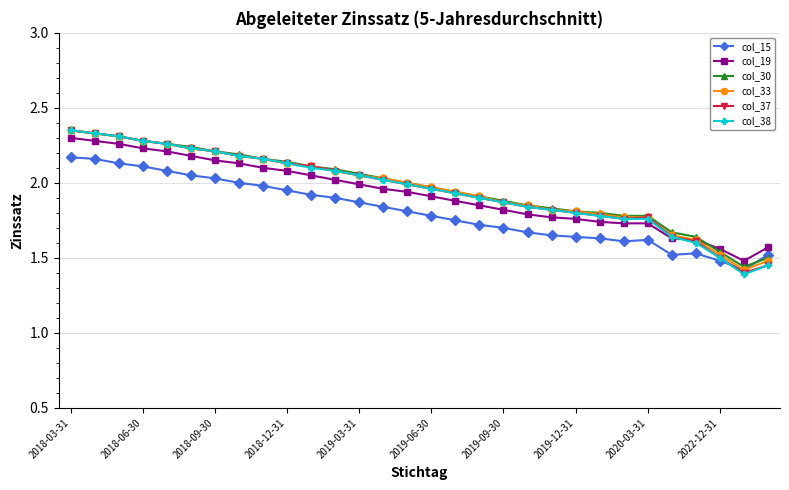

At how many categories does at least one series exceed 1?

30